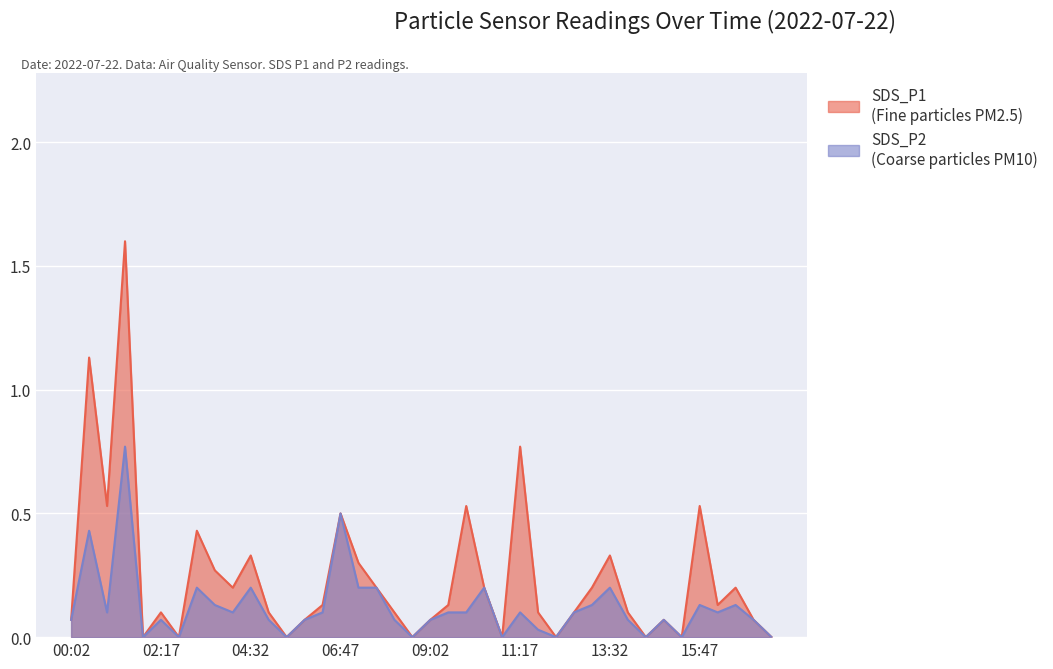

Is it true that SDS_P1 equals 0.2 at 13:05?

True